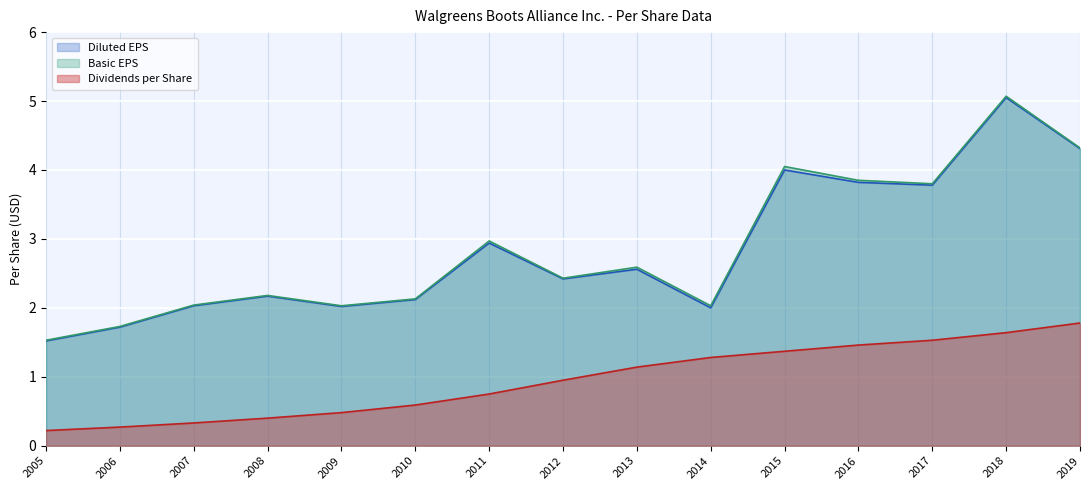

What is the difference between the highest and lowest values at 2013?

1.4